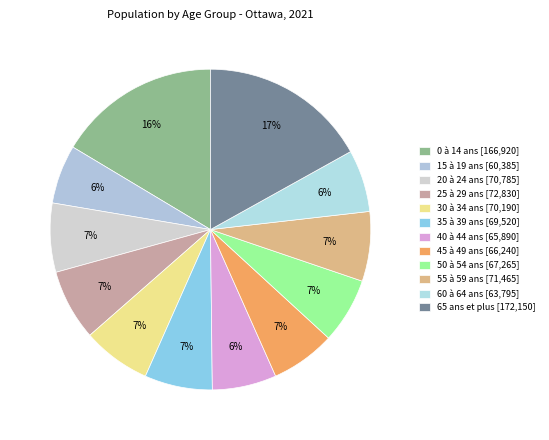

How many slices are in this pie chart?

12